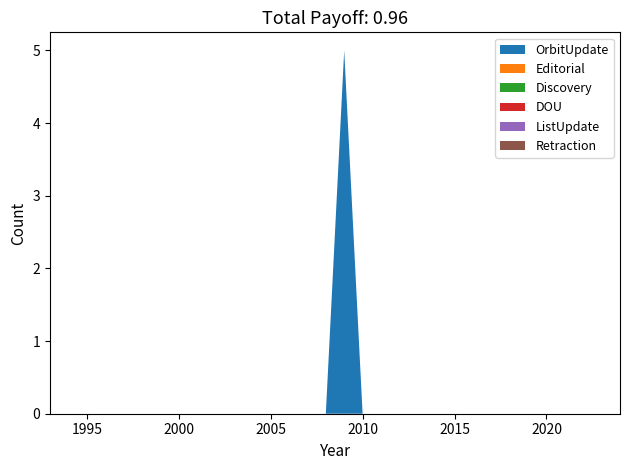

Reading left to right, transcribe all the data shown in this chart.

OrbitUpdate: 0	0	0	0	0	0	0	0	0	0	0	0	0	0	0	0	5	0	0	0	0	0	0	0	0	0	0	0	0	0	0	0
Editorial: 0	0	0	0	0	0	0	0	0	0	0	0	0	0	0	0	0	0	0	0	0	0	0	0	0	0	0	0	0	0	0	0
Discovery: 0	0	0	0	0	0	0	0	0	0	0	0	0	0	0	0	0	0	0	0	0	0	0	0	0	0	0	0	0	0	0	0
DOU: 0	0	0	0	0	0	0	0	0	0	0	0	0	0	0	0	0	0	0	0	0	0	0	0	0	0	0	0	0	0	0	0
ListUpdate: 0	0	0	0	0	0	0	0	0	0	0	0	0	0	0	0	0	0	0	0	0	0	0	0	0	0	0	0	0	0	0	0
Retraction: 0	0	0	0	0	0	0	0	0	0	0	0	0	0	0	0	0	0	0	0	0	0	0	0	0	0	0	0	0	0	0	0